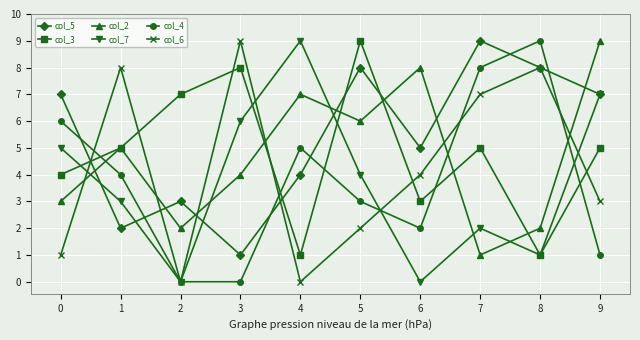

What is the value of the col_6 point at the 9th from the left?

8